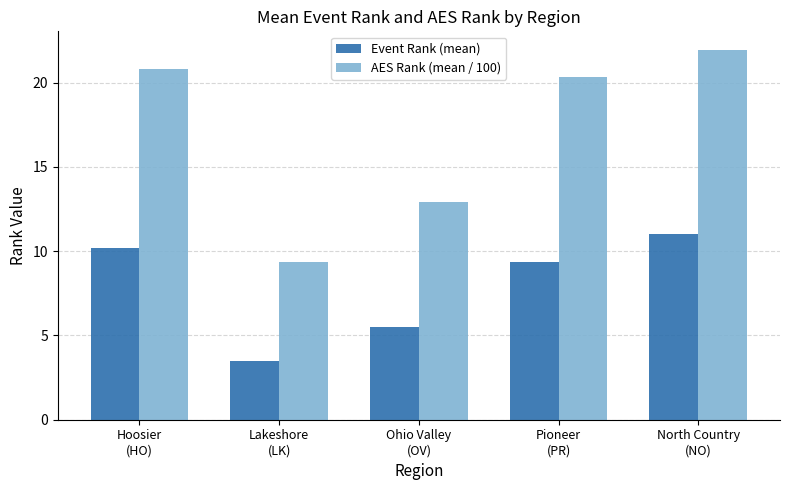

What is the average value of the AES Rank (mean / 100) series?

17.1